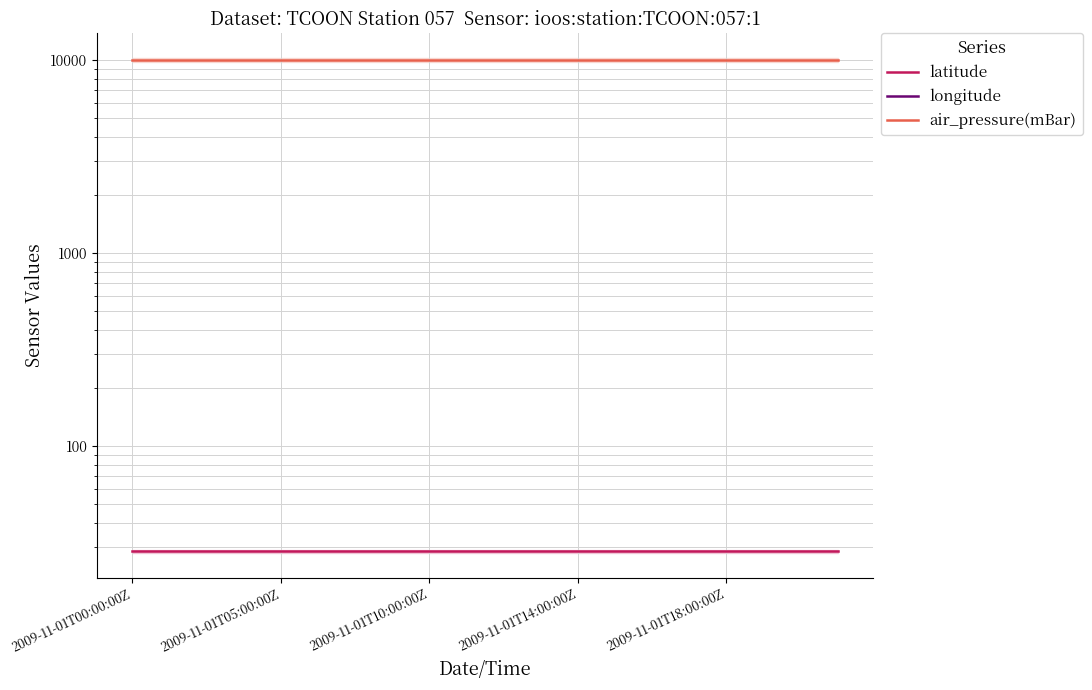

The value of air_pressure(mBar) at 18 is 14714.5. True or false?

False